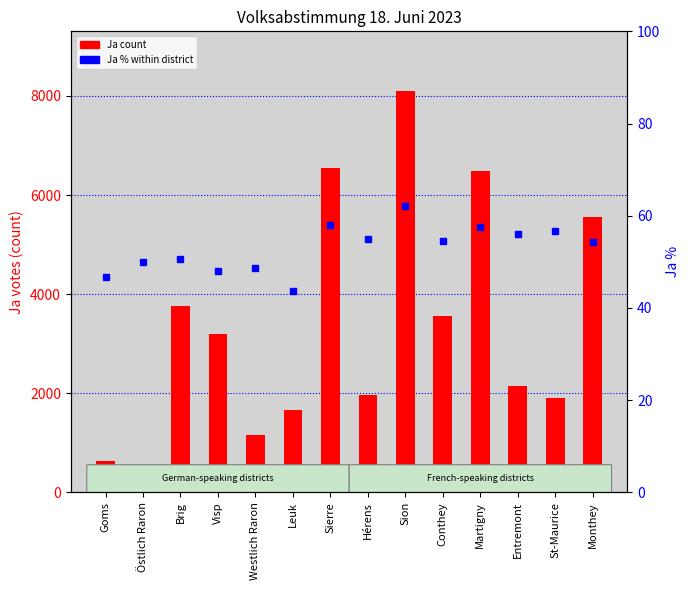

Reading left to right, what are all the values shown in this chart?

Ja (count): Goms=626.0	Östlich Raron=476.0	Brig=3758.0	Visp=3190.0	Westlich Raron=1161.0	Leuk=1656.0	Sierre=6545.0	Hérens=1971.0	Sion=8089.0	Conthey=3567.0	Martigny=6475.0	Entremont=2151.0	St-Maurice=1912.0	Monthey=5566.0
Ja % (percentile rank within district): Goms=46.8	Östlich Raron=50.0	Brig=50.6	Visp=48.1	Westlich Raron=48.6	Leuk=43.6	Sierre=58.0	Hérens=54.9	Sion=62.1	Conthey=54.5	Martigny=57.5	Entremont=56.1	St-Maurice=56.7	Monthey=54.4